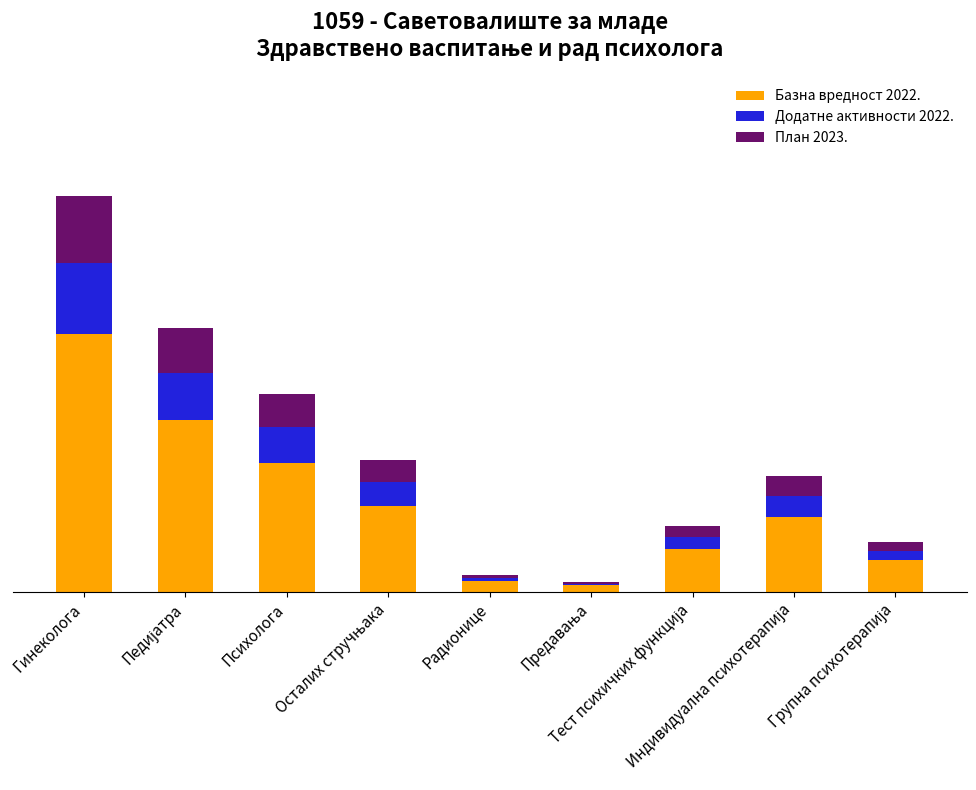

Does the chart contain stacked bars?

Yes